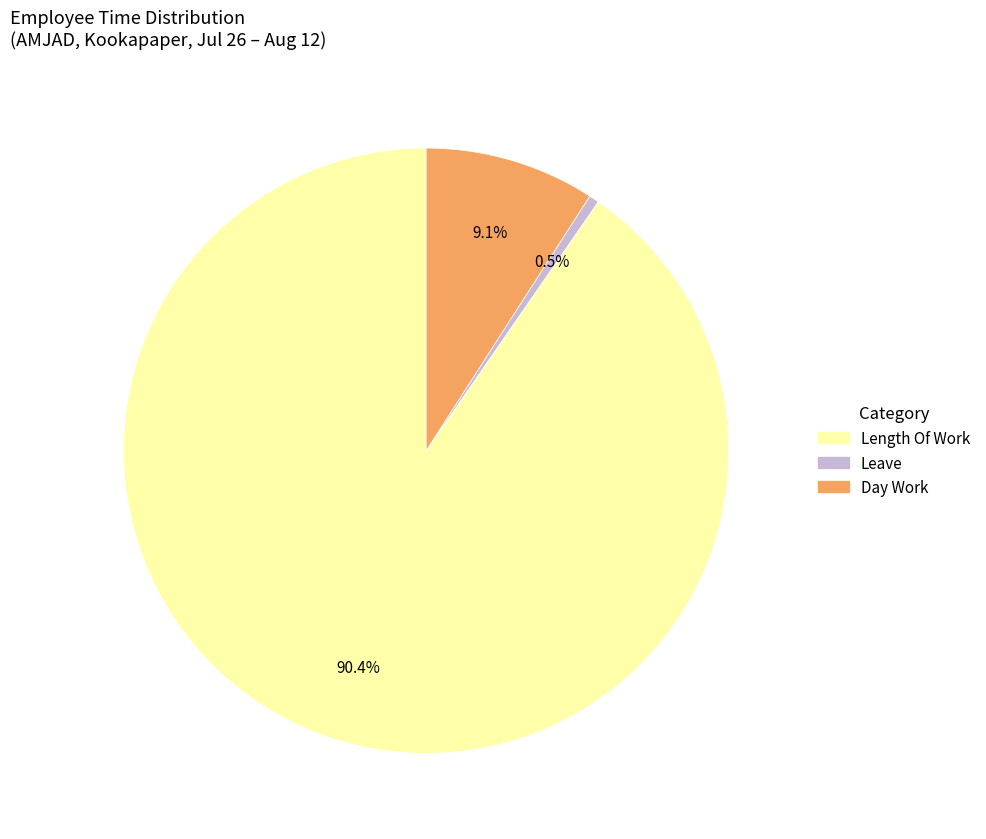

To the nearest percent, what is the average slice percentage?

33%